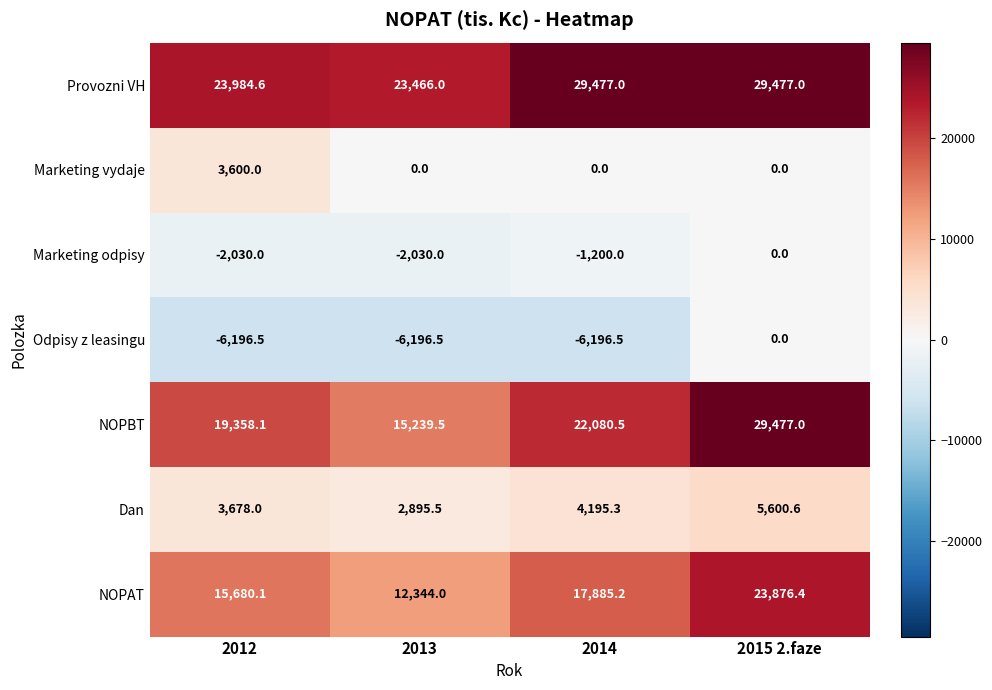

What is the total value across all series at 2015 2.faze?

88431.0